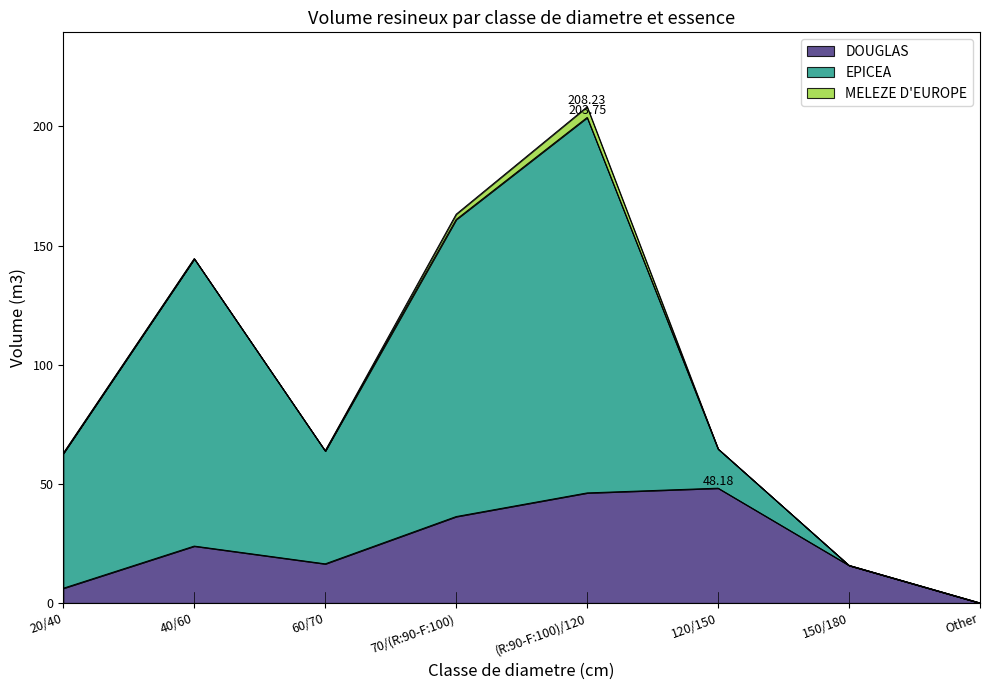

At which category does the chart reach its peak across all series?

(R:90-F:100)/120